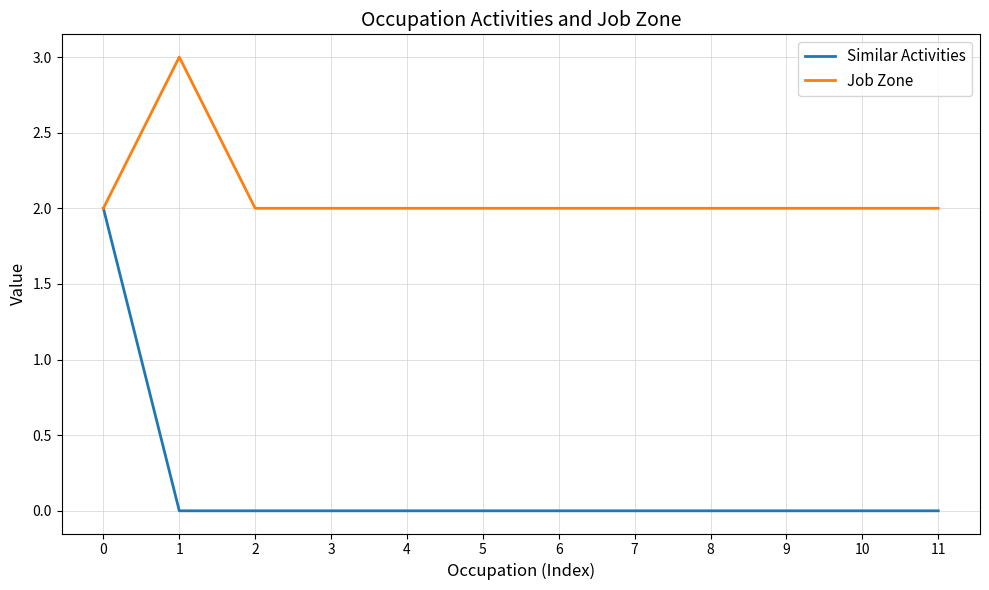

Reading left to right, extract all data points from this chart.

Similar Activities: 0=2	1=0	2=0	3=0	4=0	5=0	6=0	7=0	8=0	9=0	10=0	11=0
Job Zone: 0=2	1=3	2=2	3=2	4=2	5=2	6=2	7=2	8=2	9=2	10=2	11=2